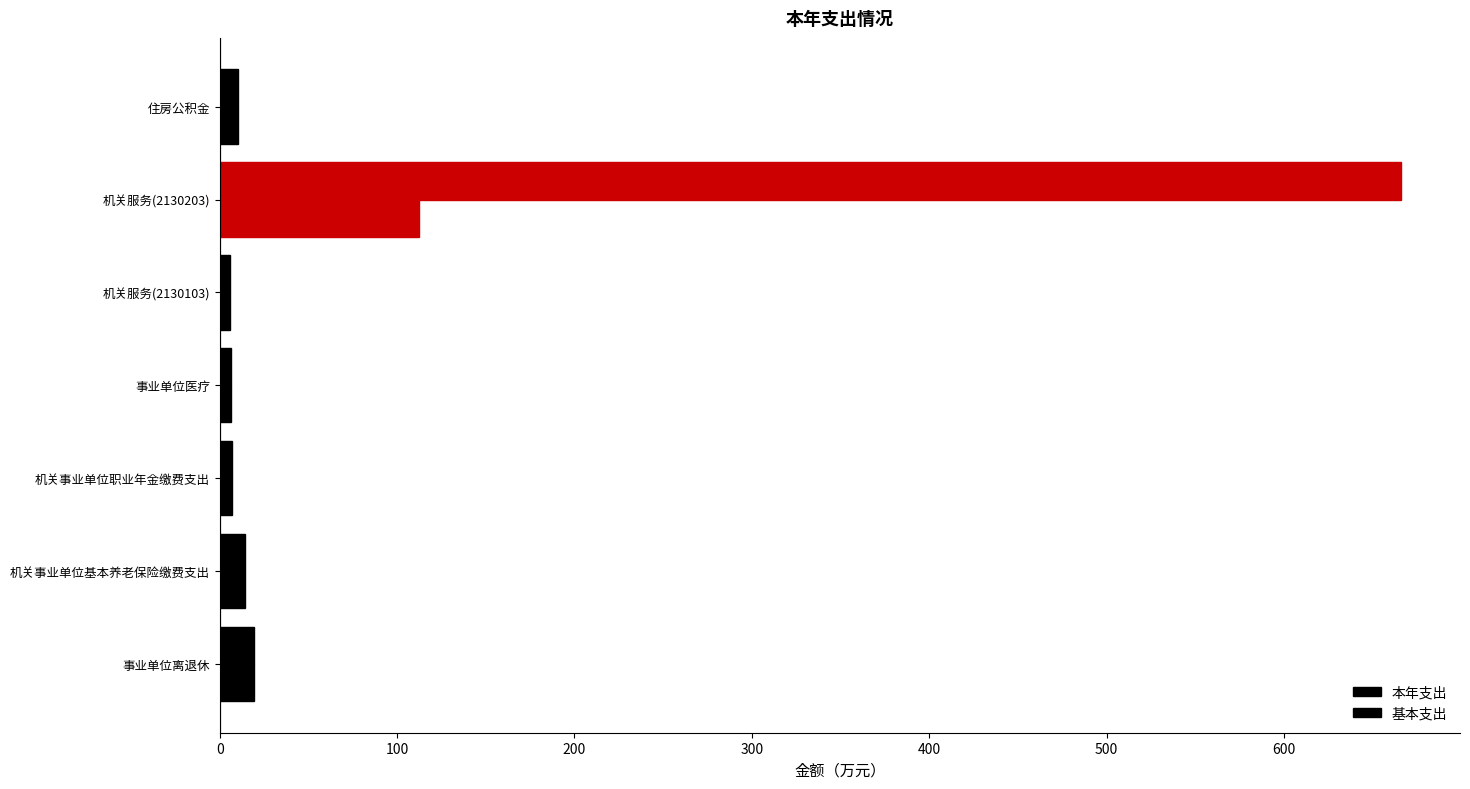

What is the sum of all 本年支出 values?

728.6